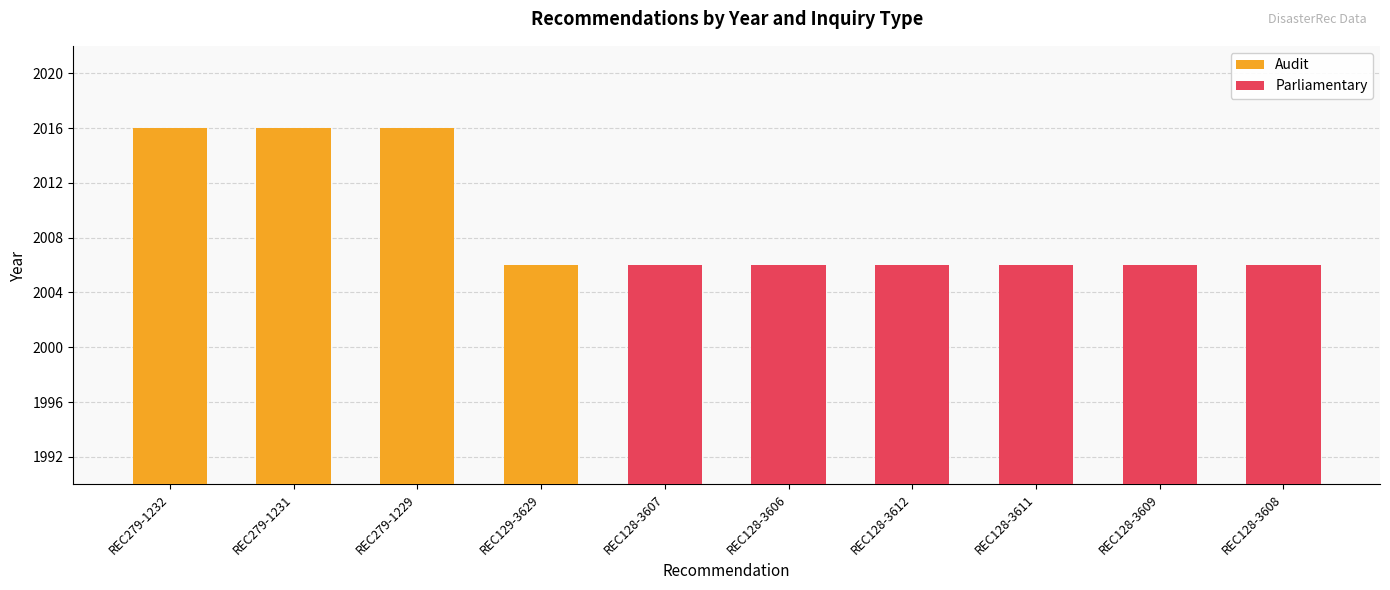

What is the value of the Audit bar at the 3rd from the left?

2016